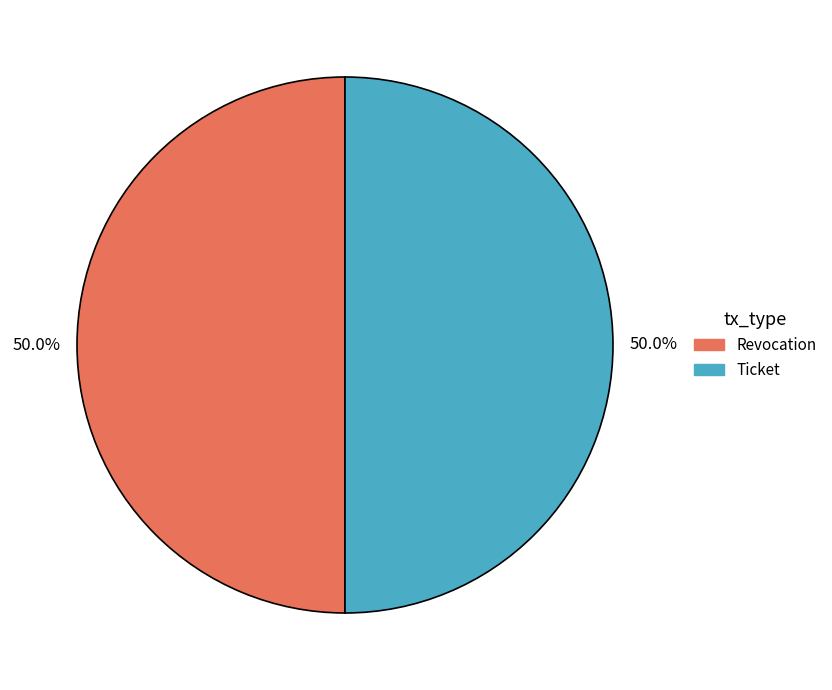

Do Ticket and Revocation together represent more than half of the pie?

Yes